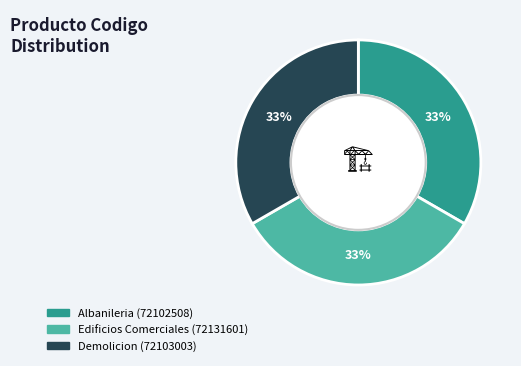

Do Demolicion (72103003) and Albanileria (72102508) together represent more than half of the pie?

Yes